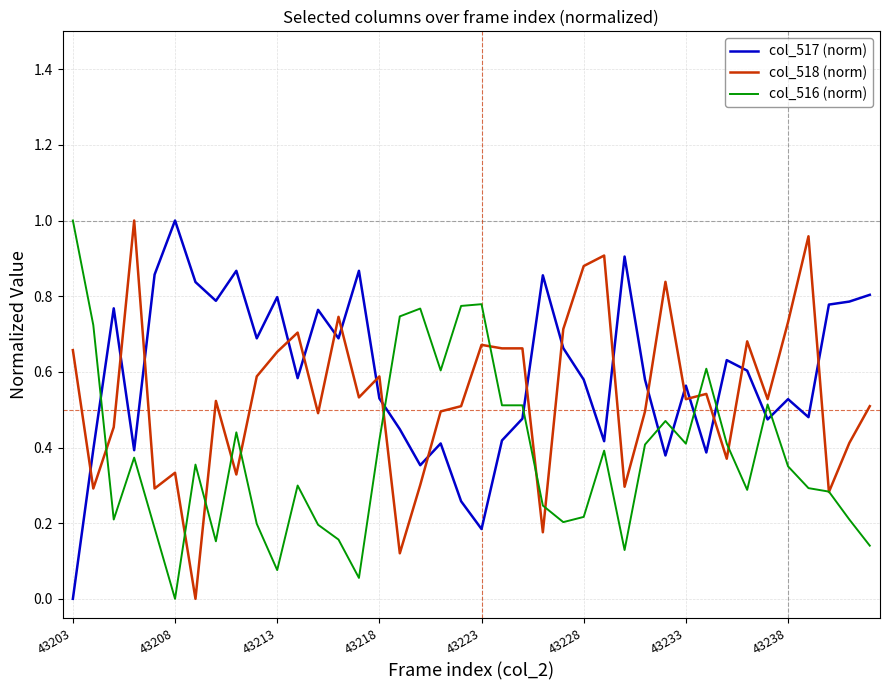

After their last crossing, which series has the higher values: col_516 (norm) or col_517 (norm)?

col_517 (norm)